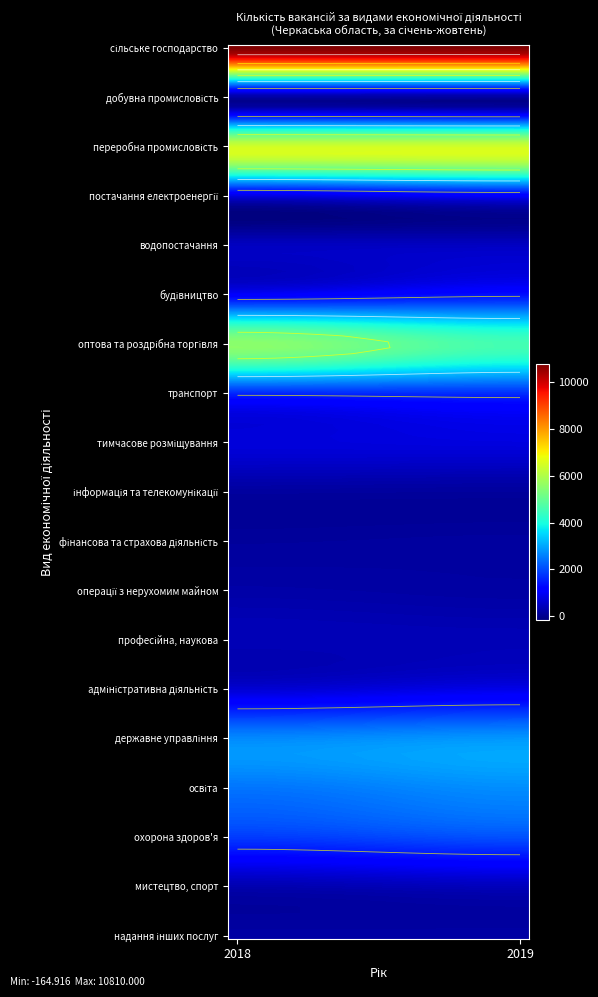

What value does the охорона здоров'я series have at 1?

2076